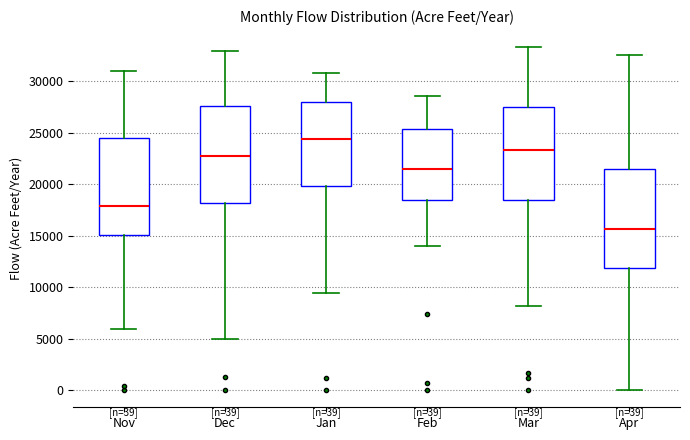

Which box's median line is the lowest?

Apr